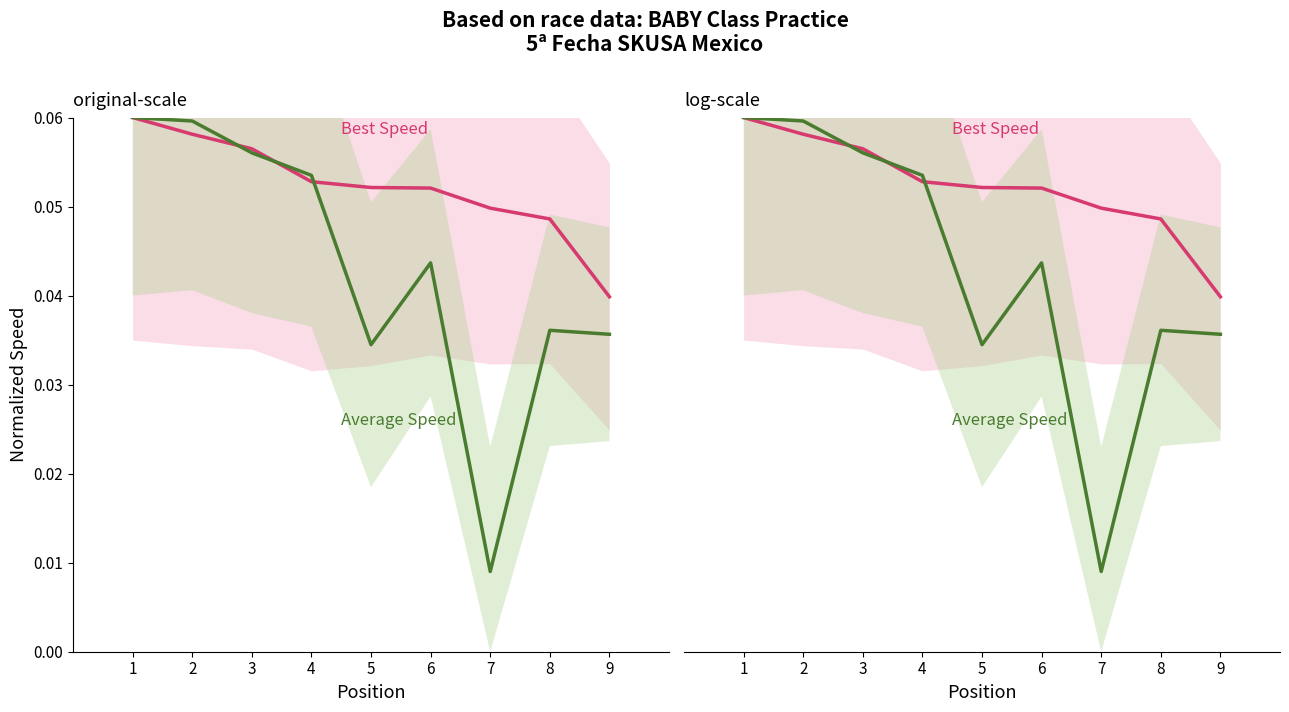

Which series has the largest total across all categories?

Best Speed